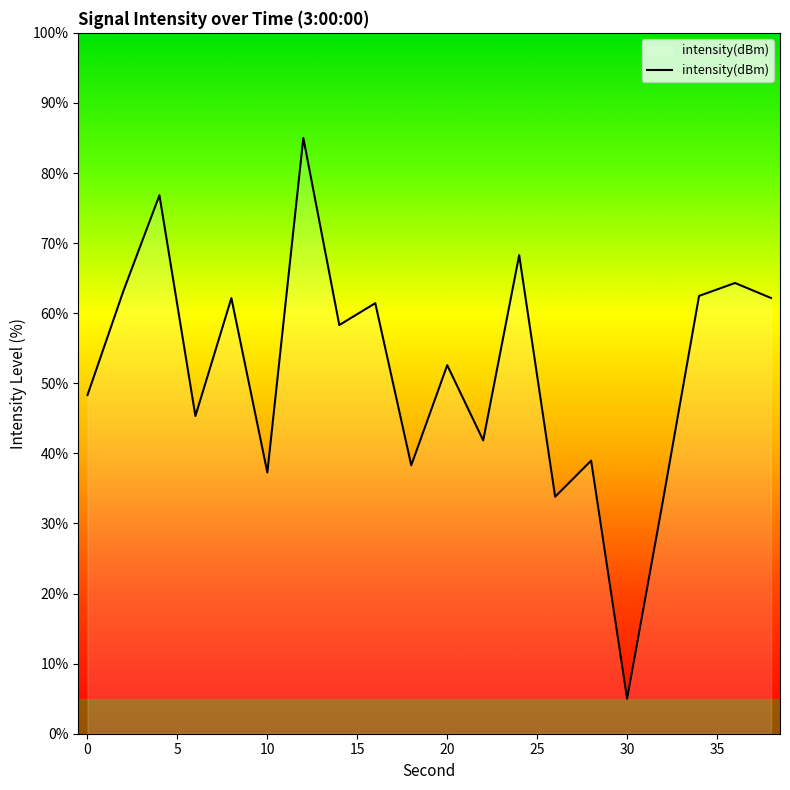

What is the minimum value shown in the chart?

5.0